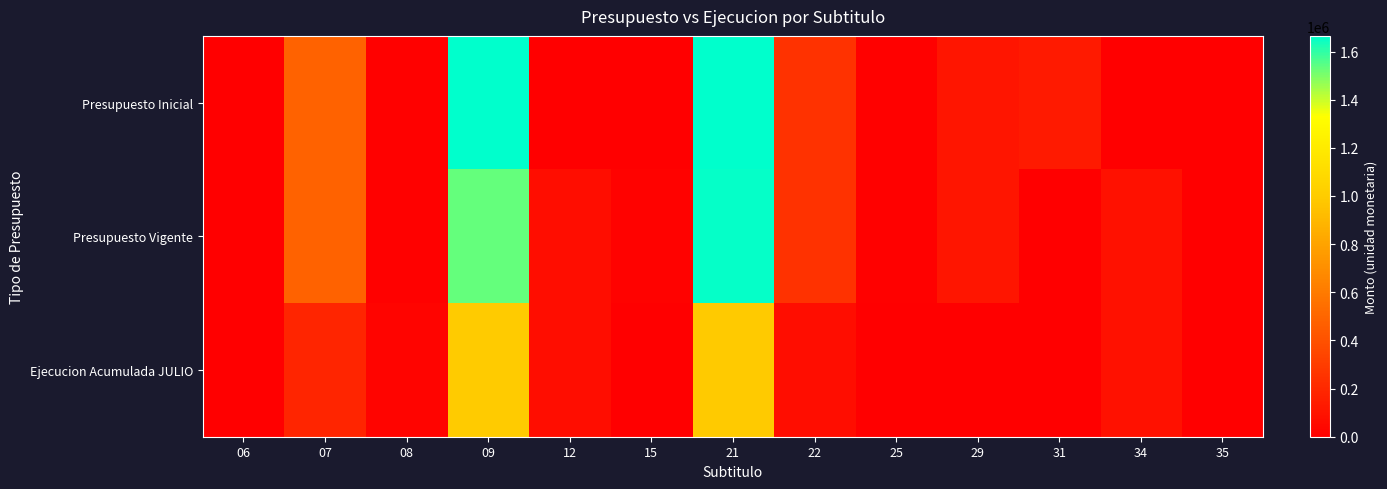

At which category is the sum across all series the highest?

21